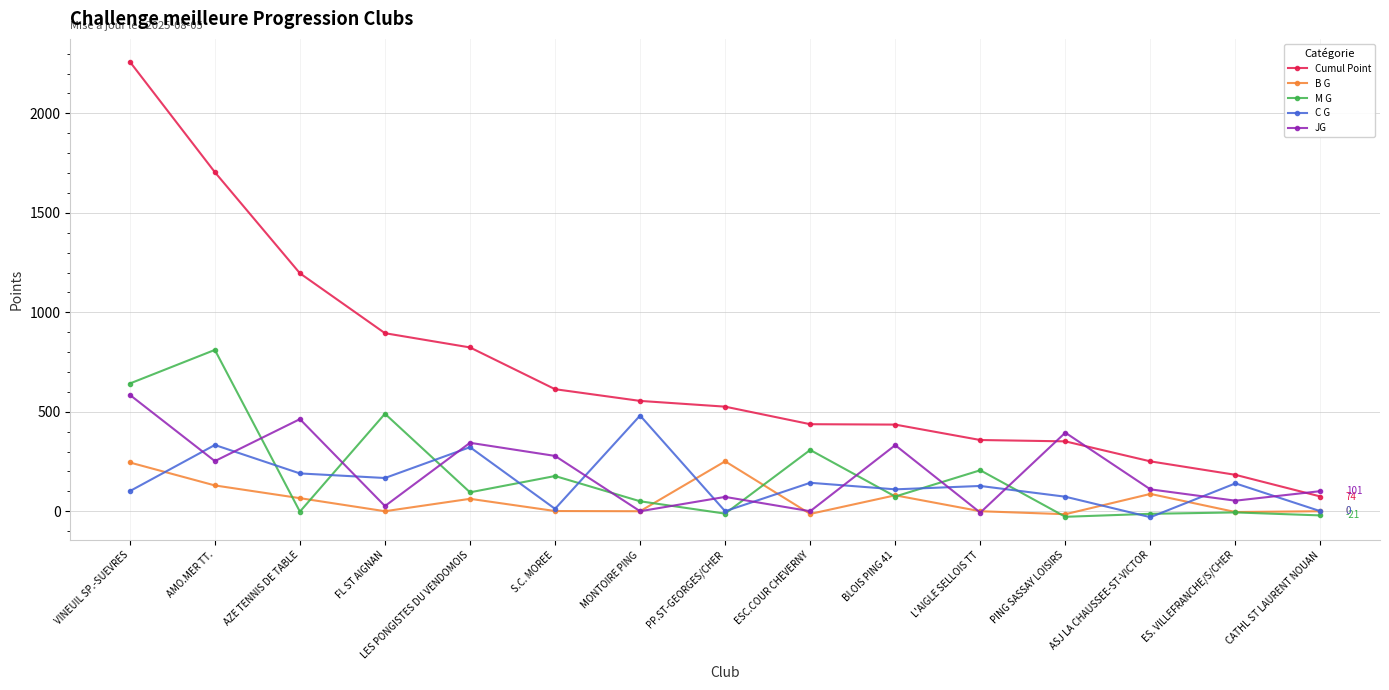

What position from the right is AZE TENNIS DE TABLE?

13